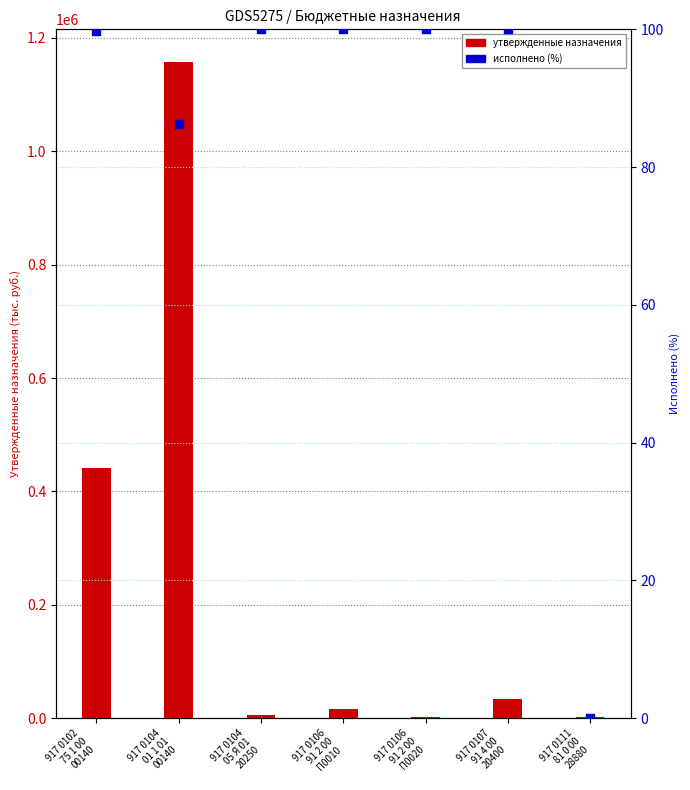

Which series contains the highest Y value?

Утвержденные назначения